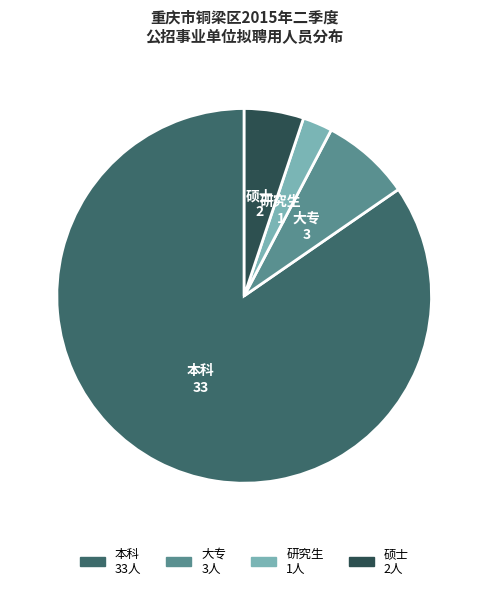

Is there any slice that represents more than half of the pie?

Yes